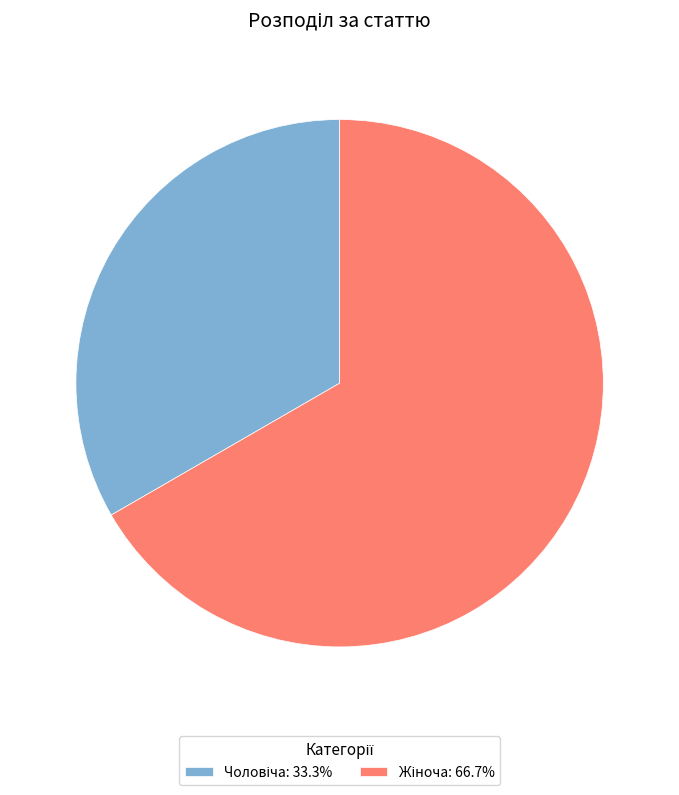

Does any single category account for the majority?

Yes